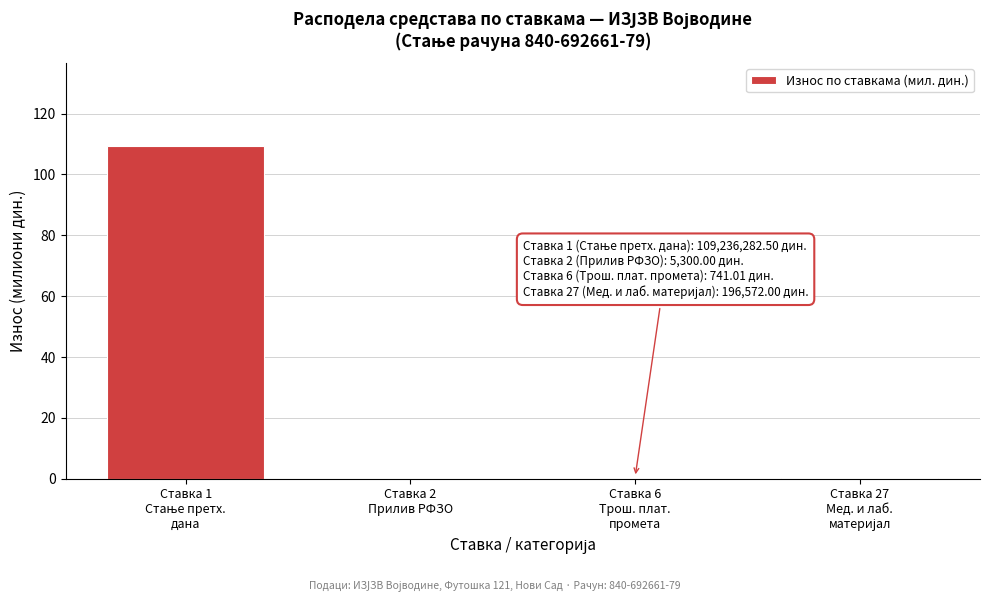

What is the greatest value displayed?

109.2